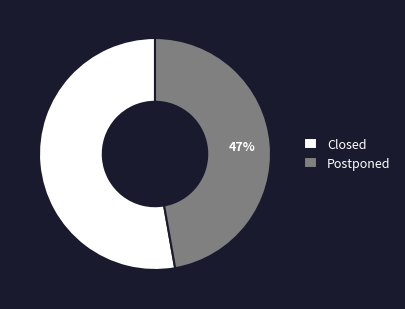

Between Postponed and Closed, which is larger?

Closed